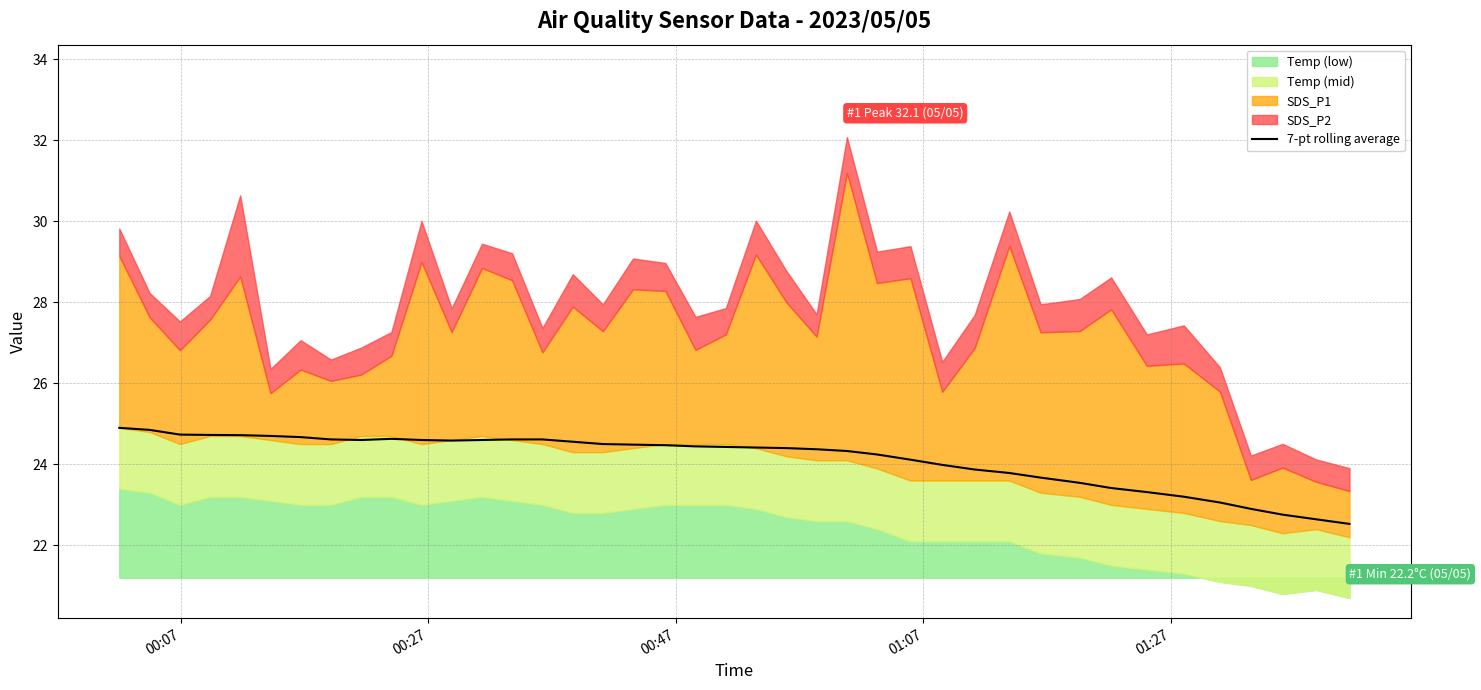

What is the maximum value for 7-pt rolling average?

24.9